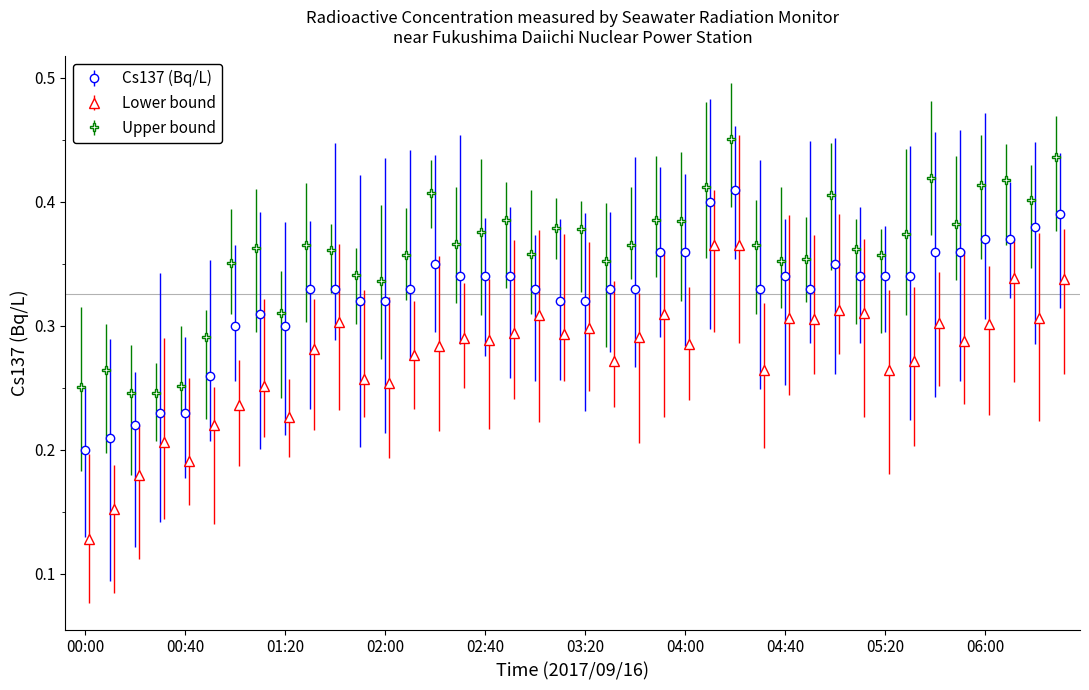

What is the label of the 8th point from the left?

01:10